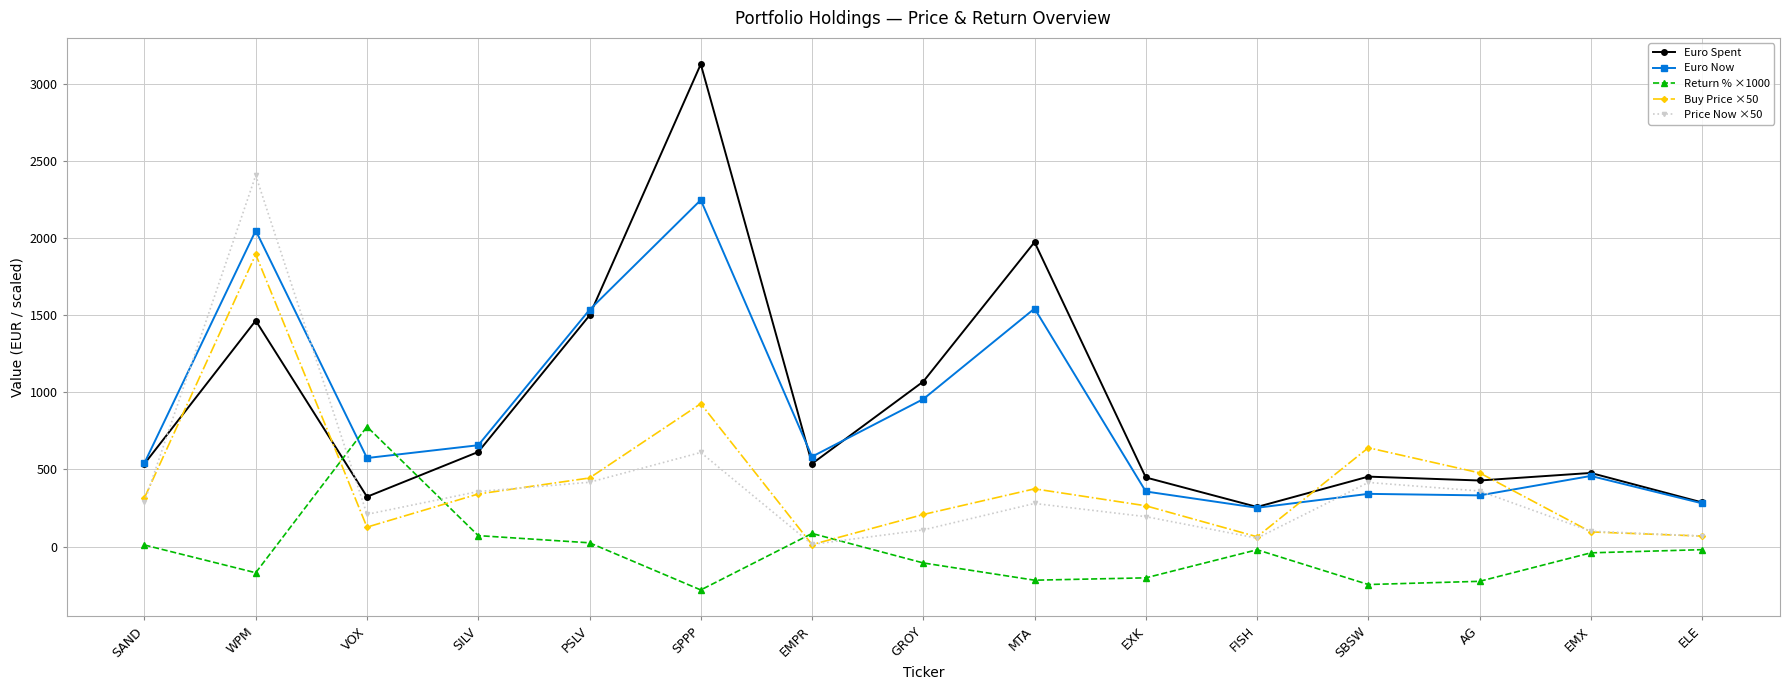

How many data points in Return % ×1000 are above -40?

7